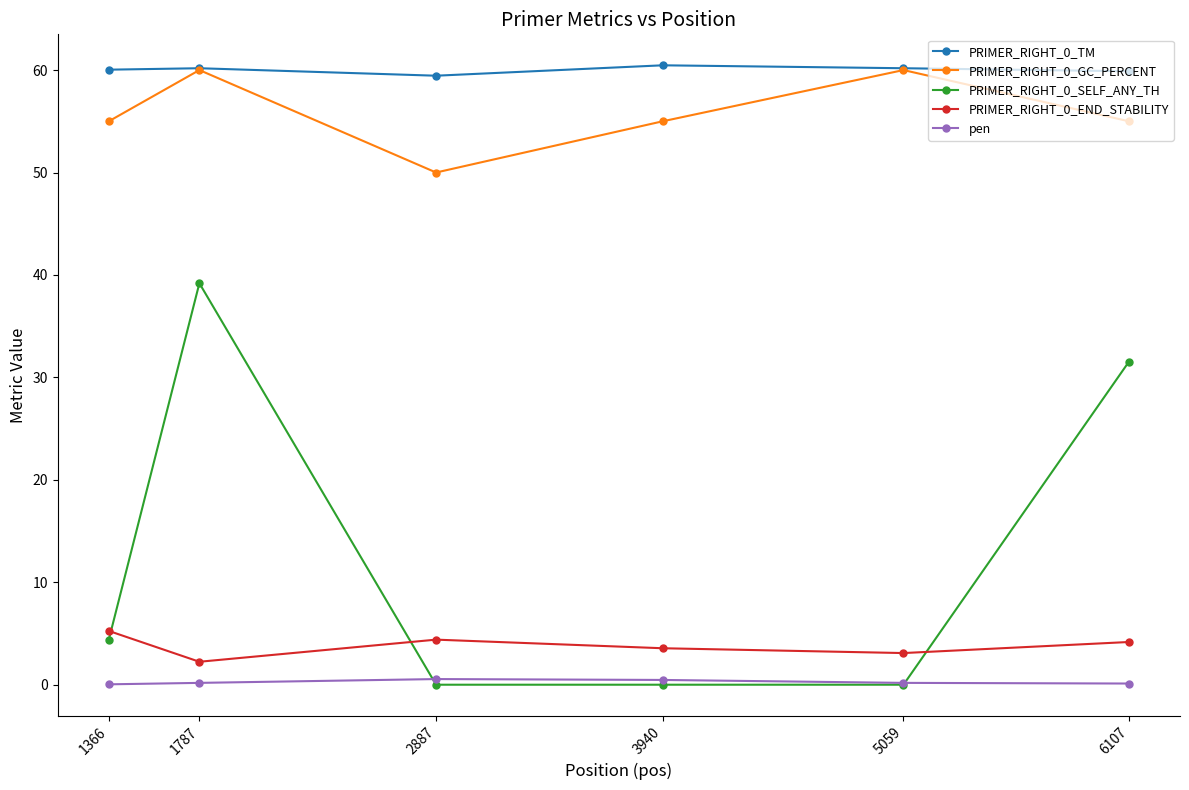

Read the pen value at 6107.

0.1